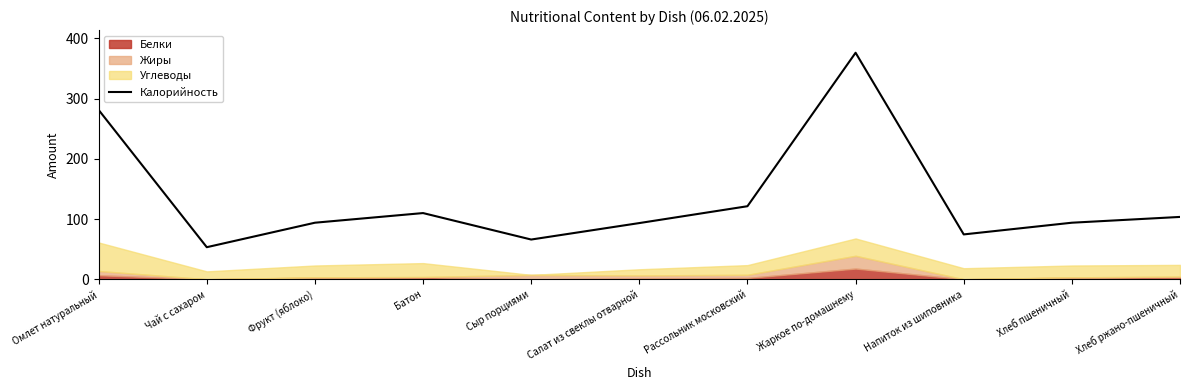

How many data points does each series have?

11